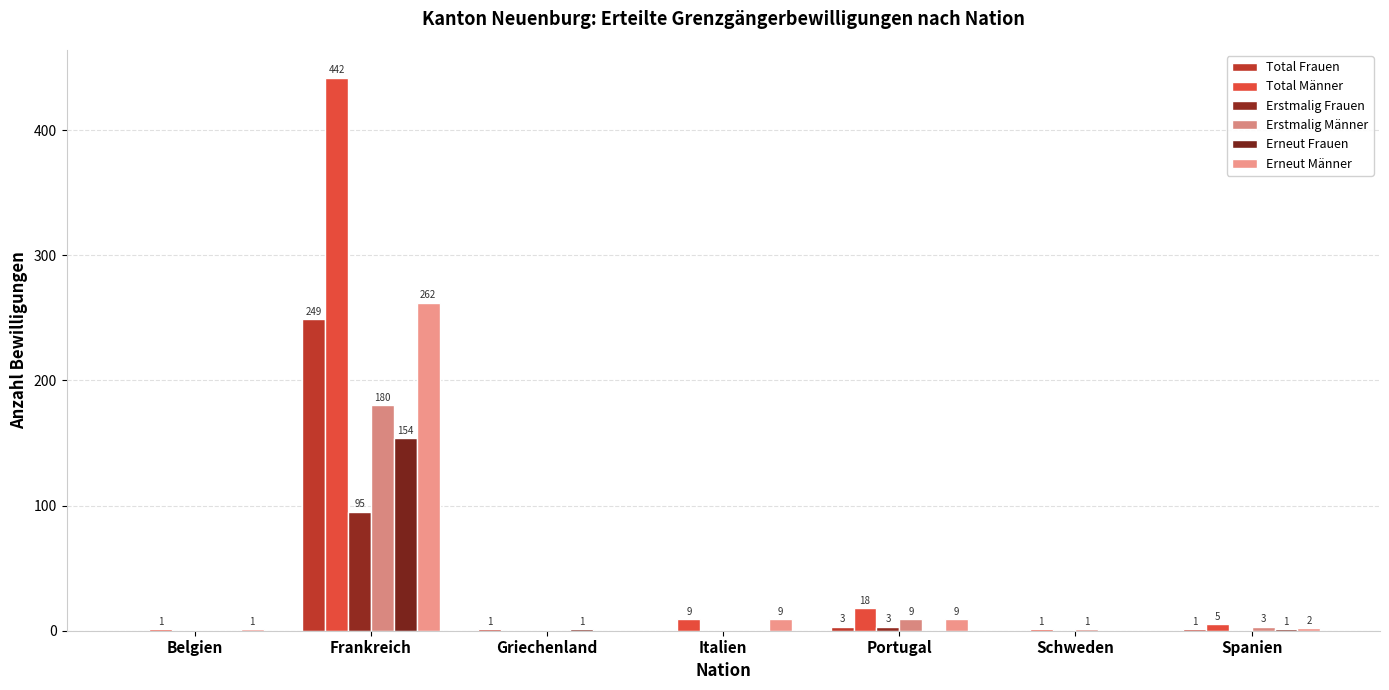

What position from the right is Schweden?

2